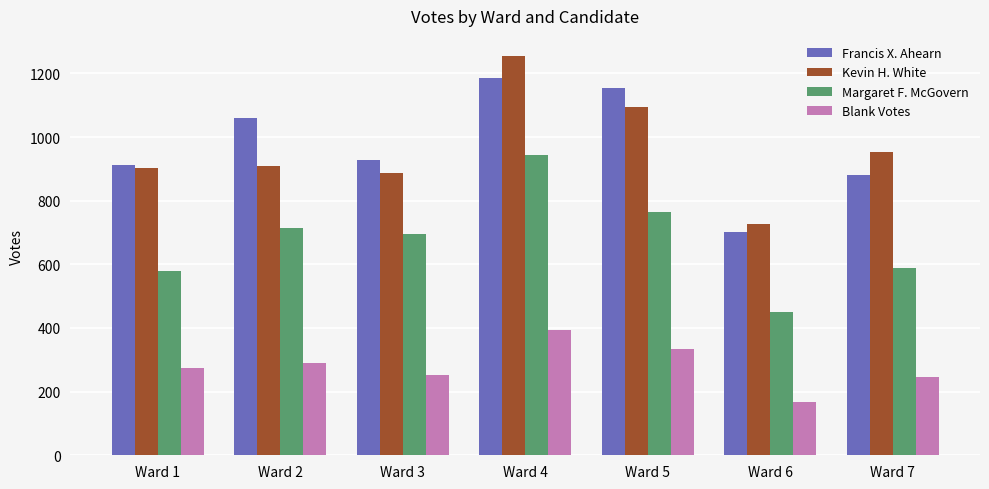

How many bars are there in total?

28